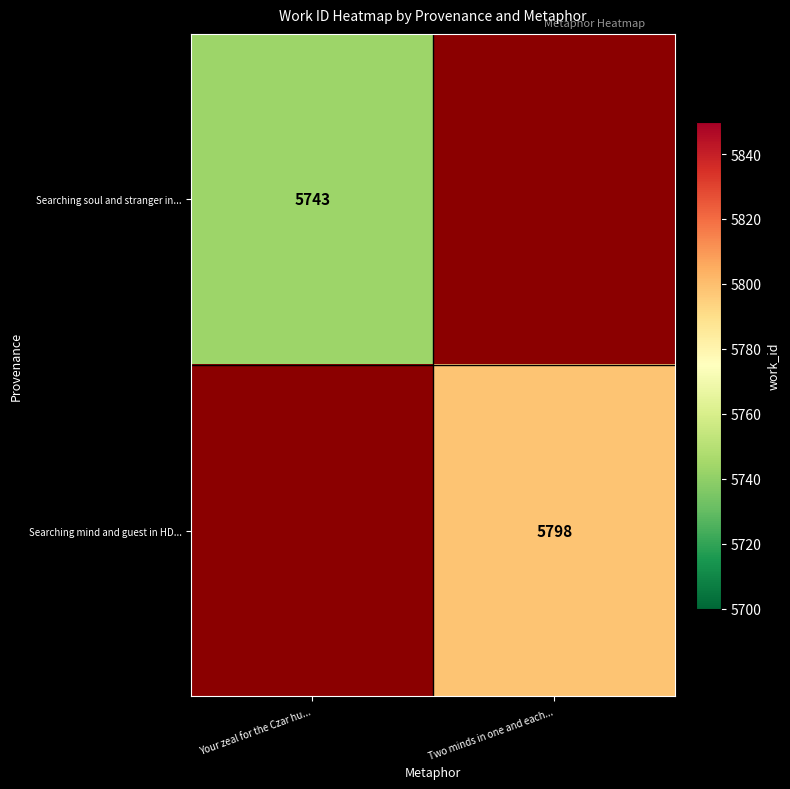

Is it true that Searching soul and stranger in... equals 5743 at Your zeal for the Czar hu...?

True